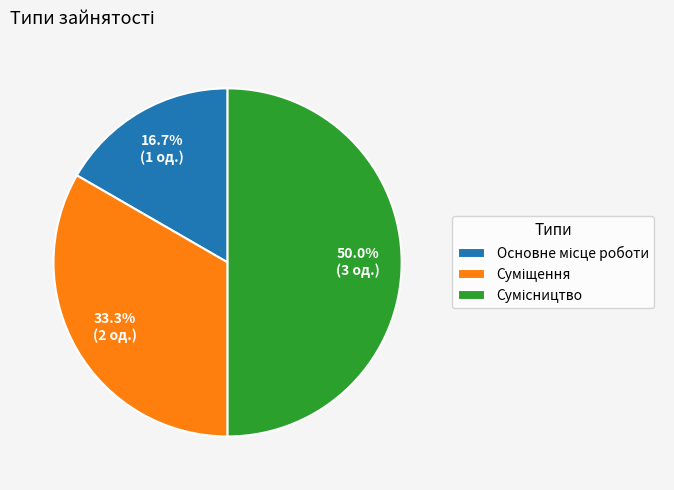

To the nearest percent, what percentage of the pie is Основне місце роботи?

17%